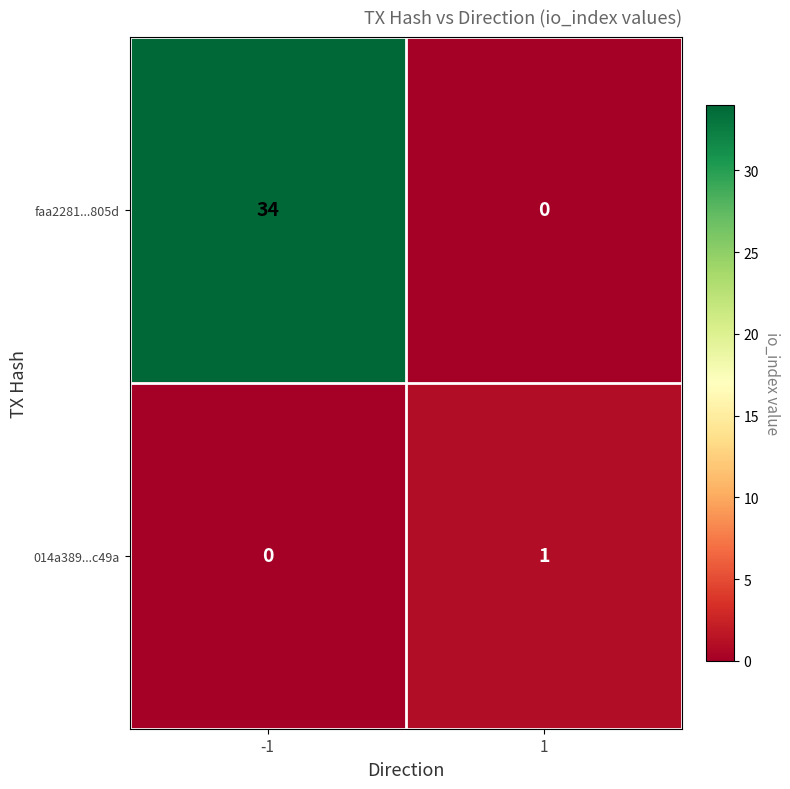

How many categories are shown in the chart?

2